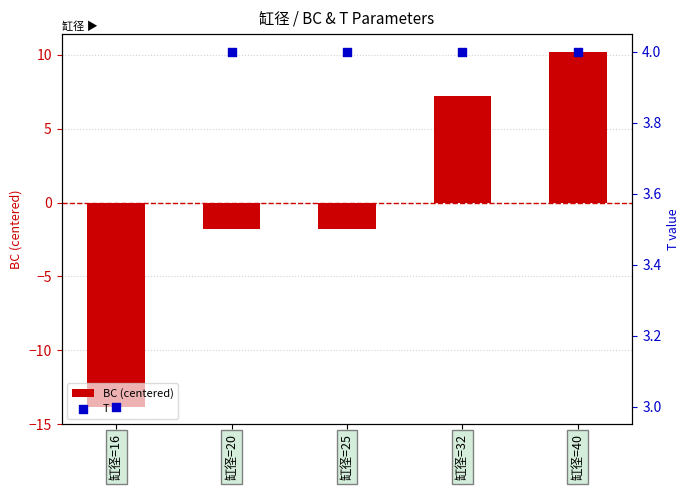

At which category is the sum across all series the highest?

缸径=40